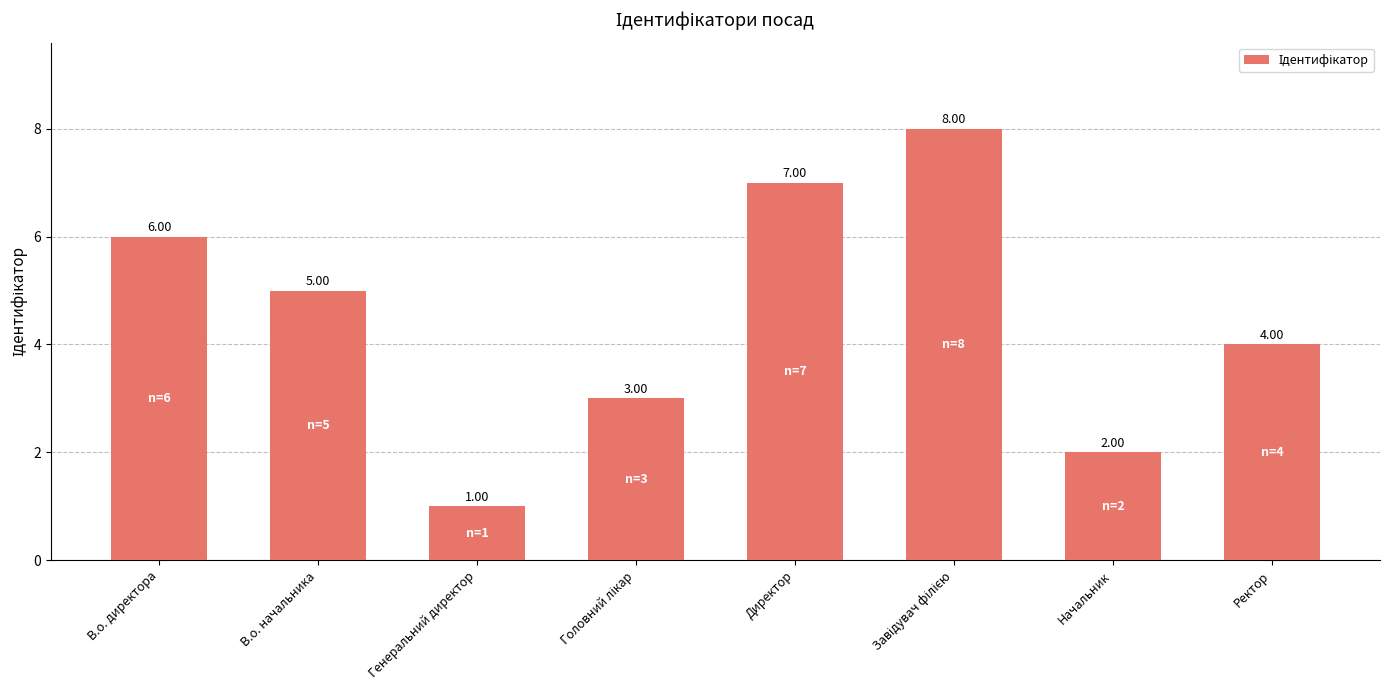

What is the value of the 8th bar from the left?

4